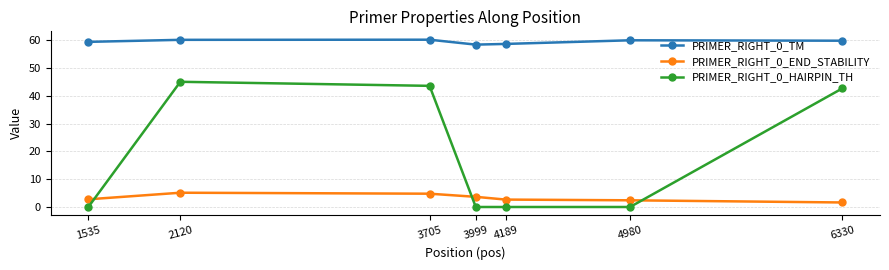

What is the highest value of the PRIMER_RIGHT_0_HAIRPIN_TH series?

45.1